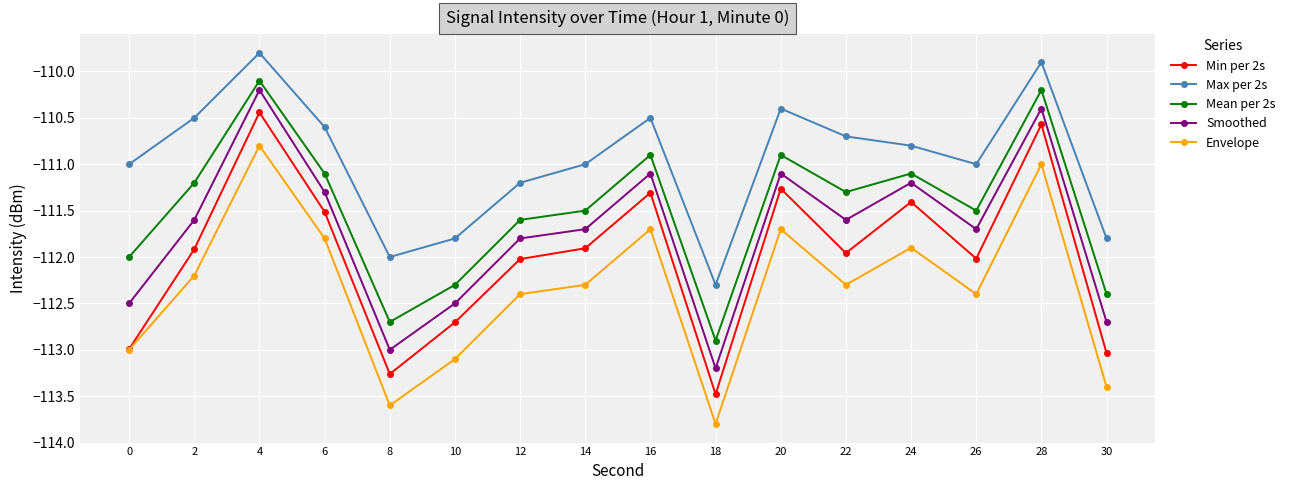

True or false: Smoothed and Envelope cross at least once.

False